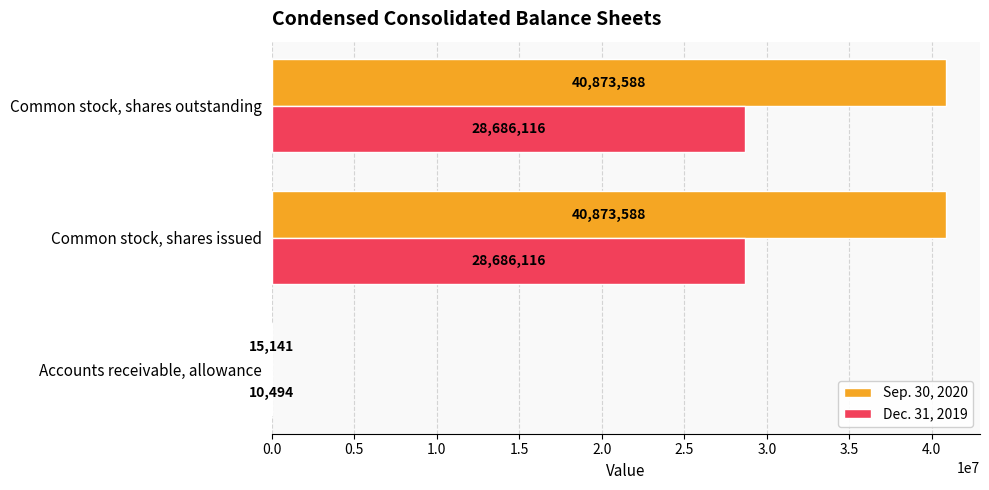

The value of Sep. 30, 2020 at Common stock, shares issued is 40873588. True or false?

True